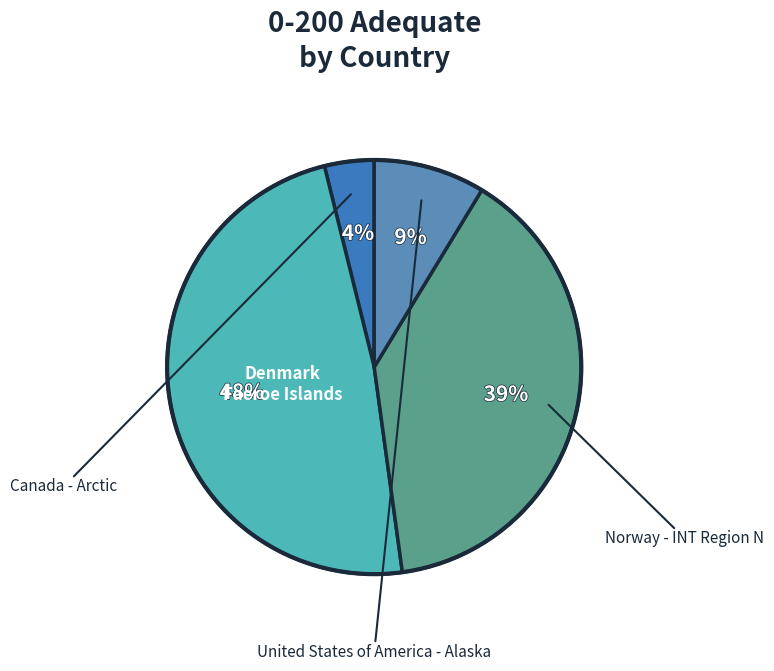

What is the largest slice in the pie chart?

Denmark - Faeroe Islands